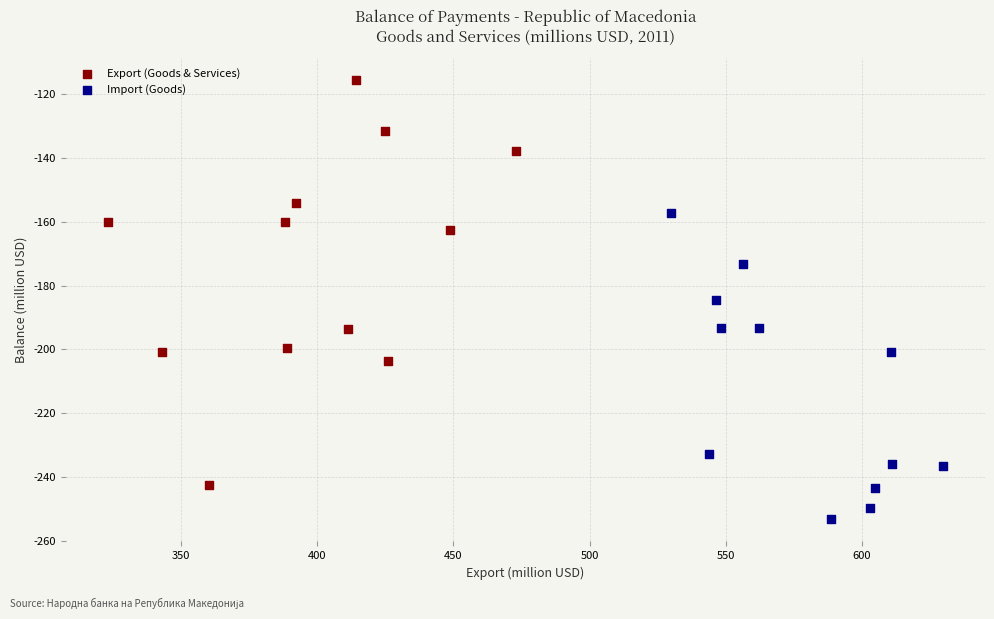

Which series reaches the maximum Y coordinate?

Export (Goods & Services)